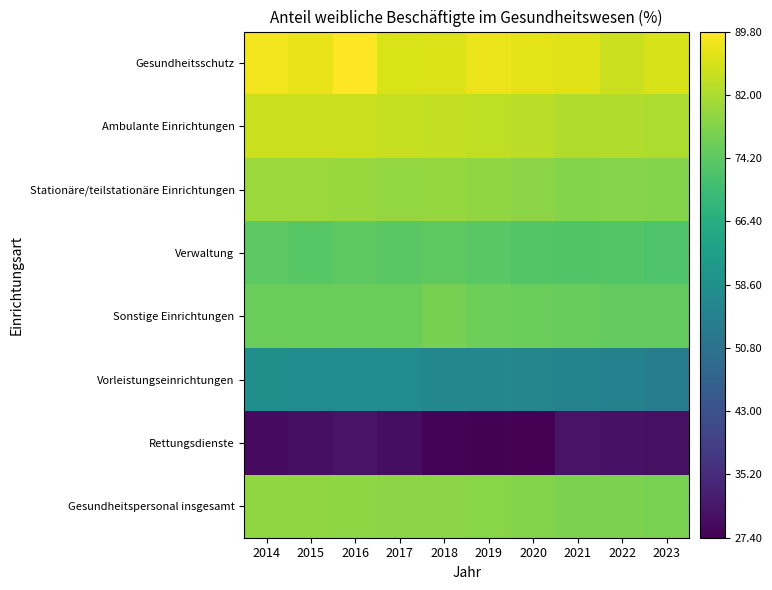

Rank the series at 2019 from highest to lowest value.

Gesundheitsschutz, Ambulante Einrichtungen, Stationäre/teilstationäre Einrichtungen, Gesundheitspersonal insgesamt, Sonstige Einrichtungen, Verwaltung, Vorleistungseinrichtungen, Rettungsdienste